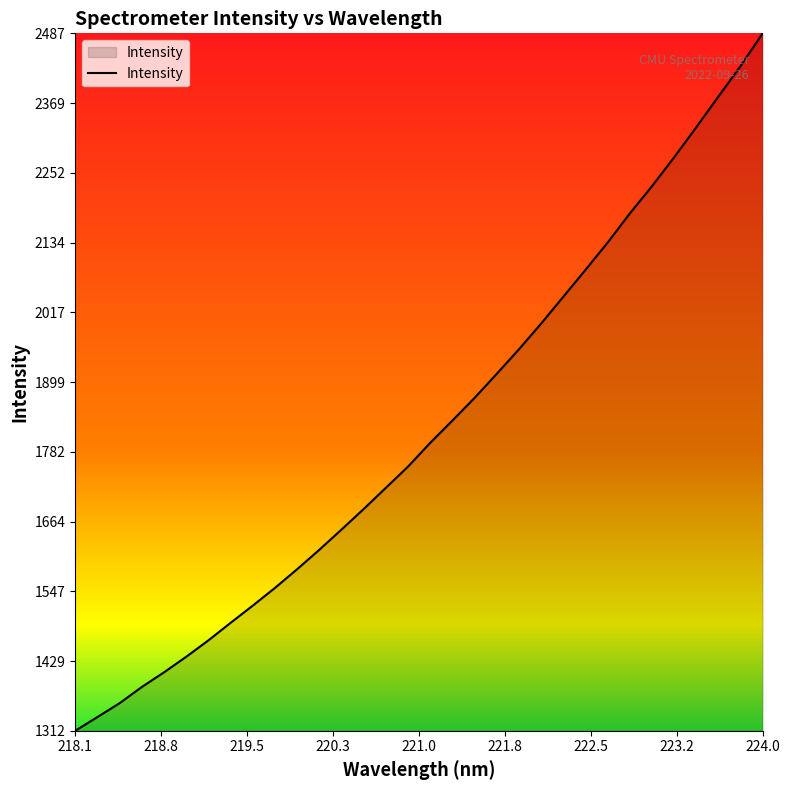

What is the maximum value shown in the chart?

2487.0